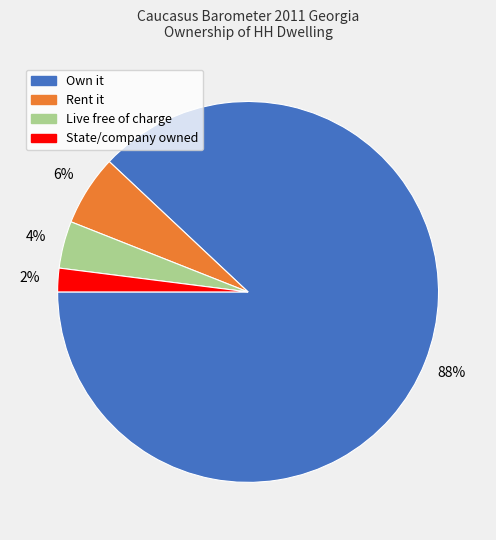

Approximately how many times larger is the value at Rent it compared to Live free of charge?

1.5